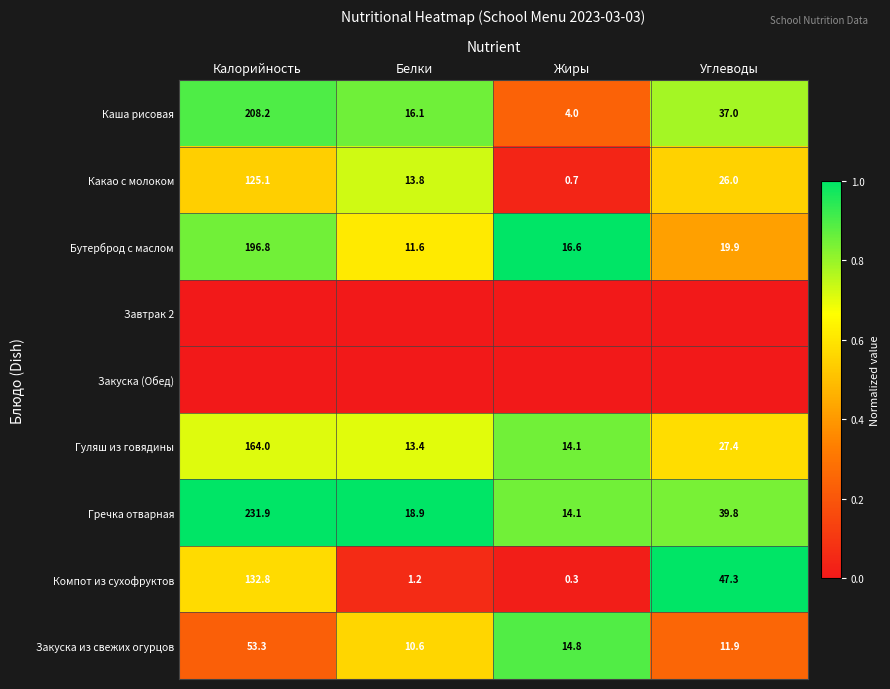

The Каша рисовая series shows 20.4 at Углеводы. True or false?

False